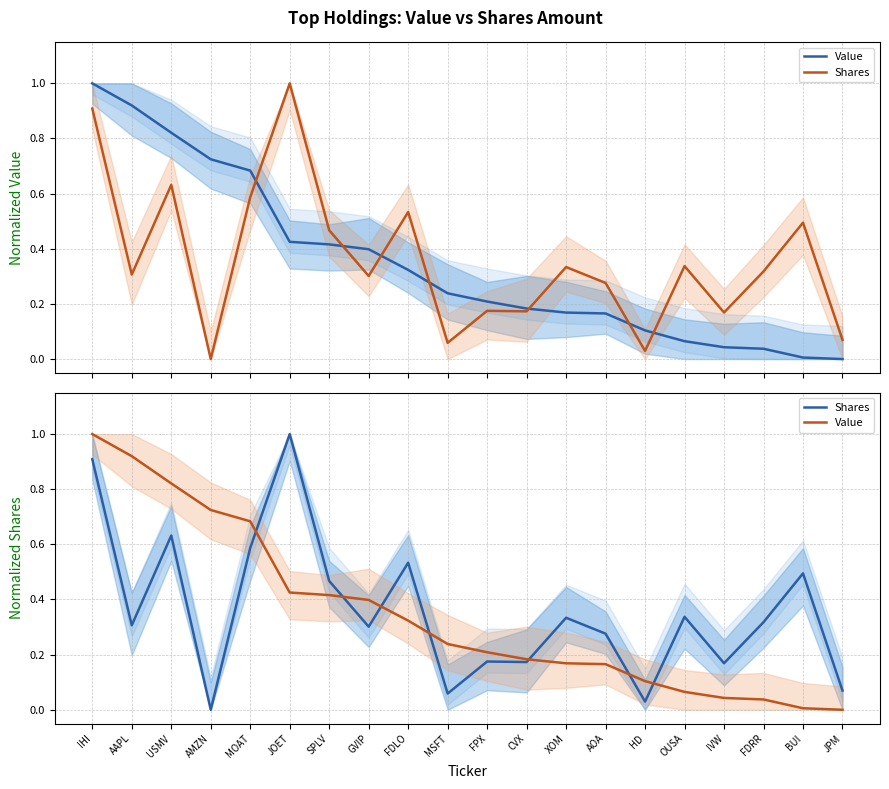

What is the difference between the Value values at MOAT and JPM?

0.7